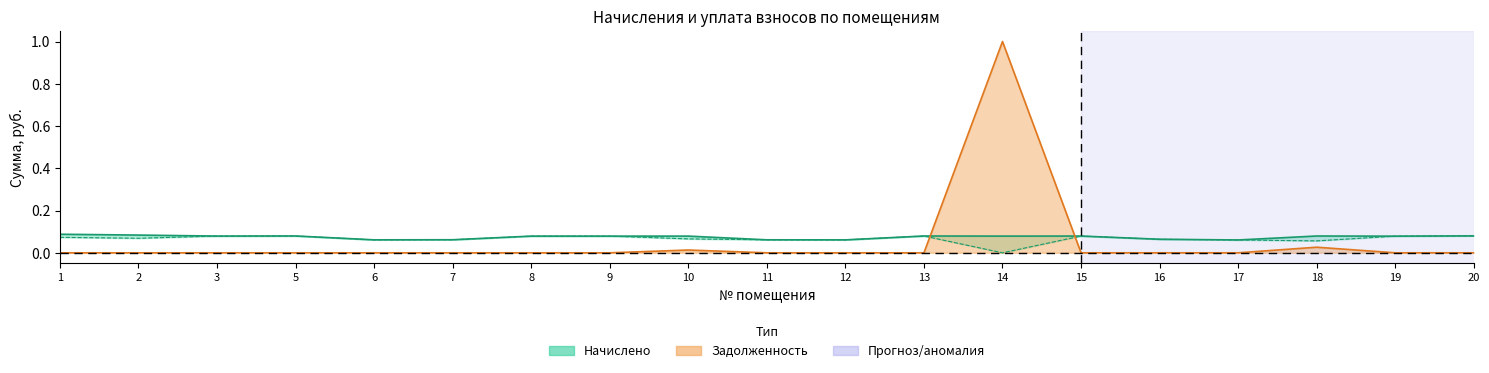

How many interior local peaks does the задолженность series have?

3